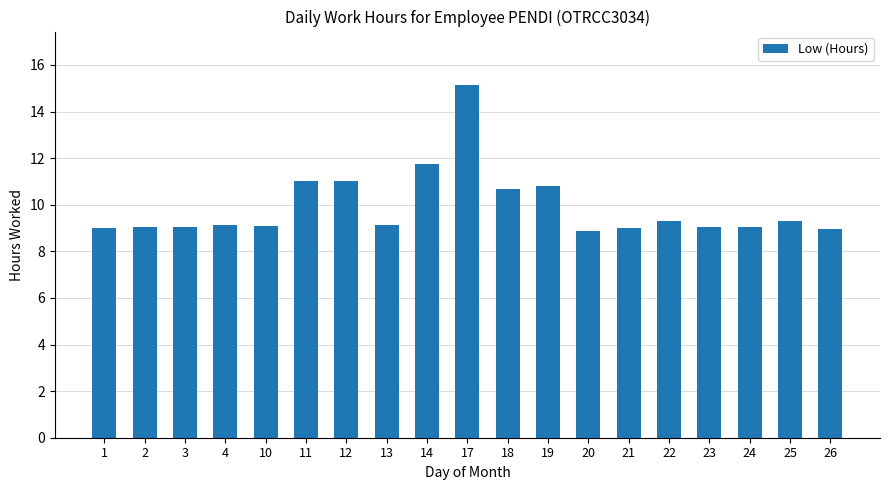

At which category does the chart reach its peak across all series?

17